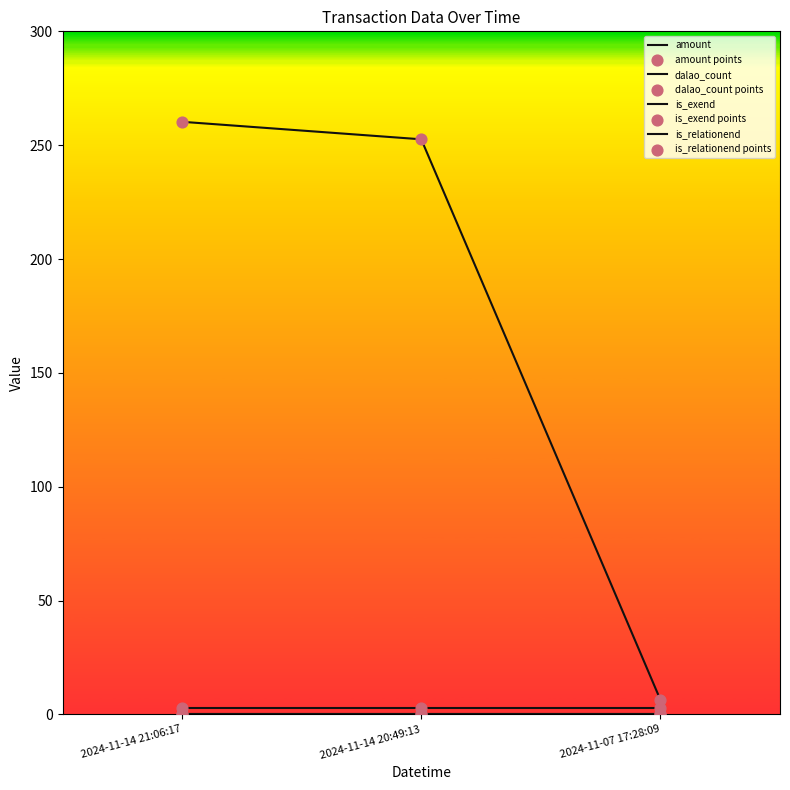

What is the total value across all series at 2024-11-07 17:28:09?

9.4